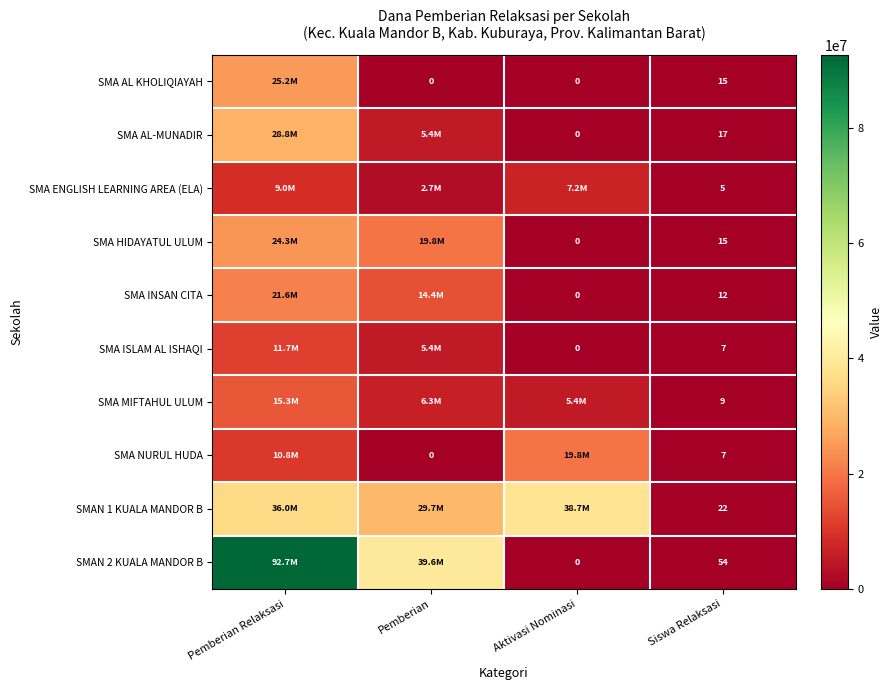

The value of SMAN 2 KUALA MANDOR B at Siswa Relaksasi is 91. True or false?

False